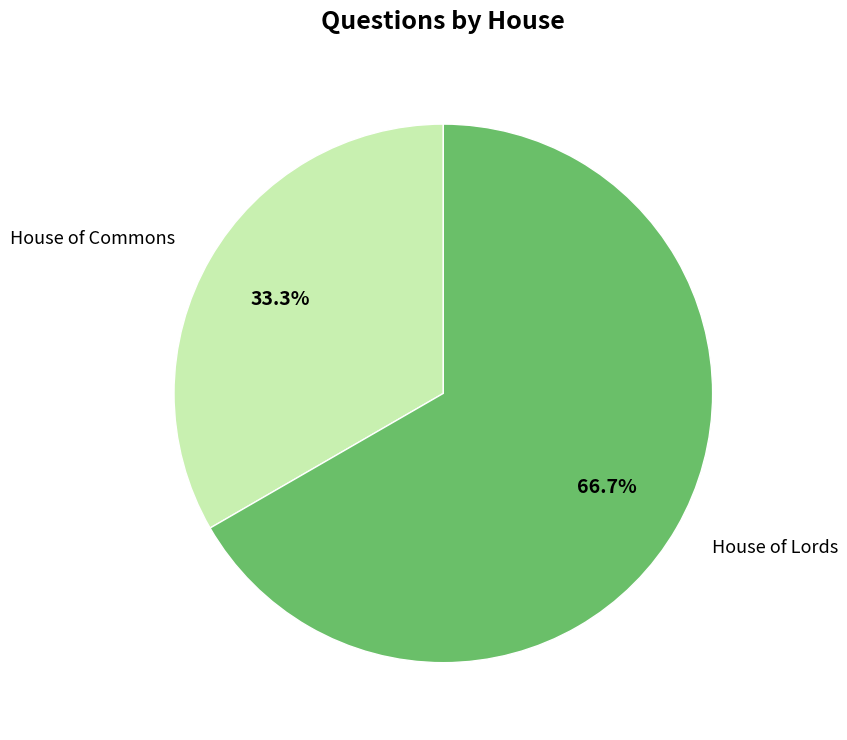

To the nearest percent, what is the average slice percentage?

50%